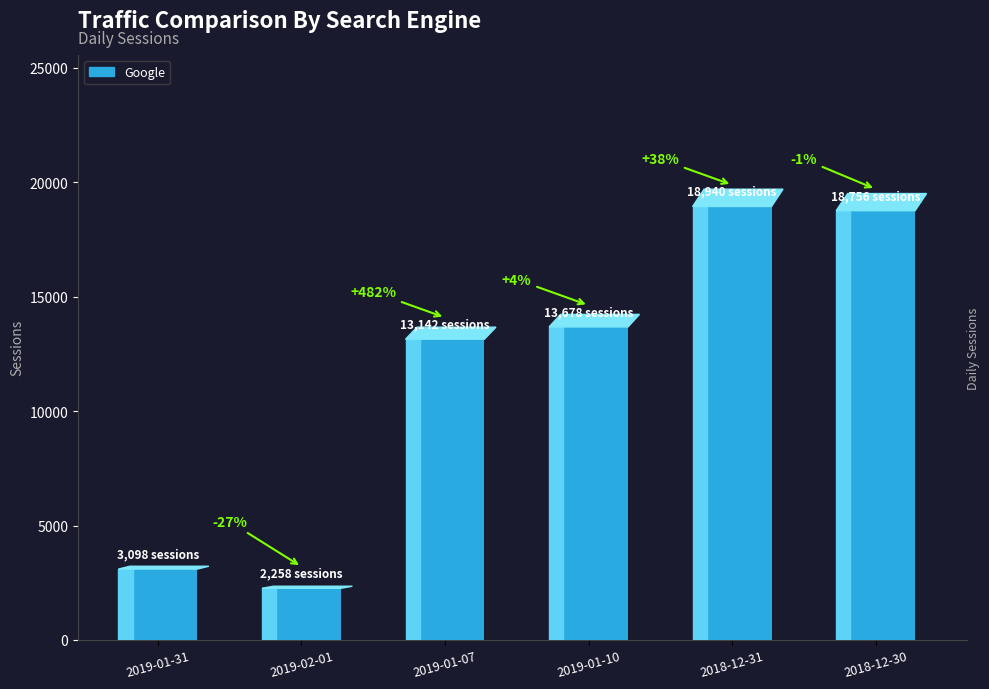

List the labels in order of value, smallest first.

2019-02-01, 2019-01-31, 2019-01-07, 2019-01-10, 2018-12-30, 2018-12-31